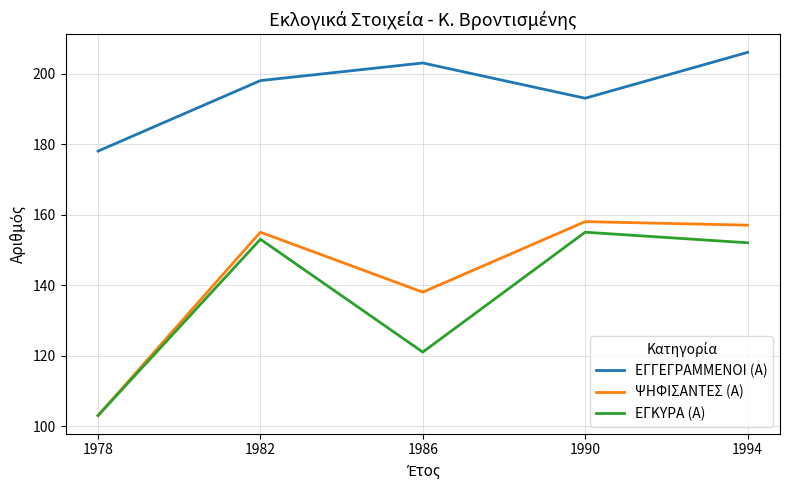

What is the difference between the maximum and minimum values in the ΕΓΓΕΓΡΑΜΜΕΝΟΙ (Α) series?

28